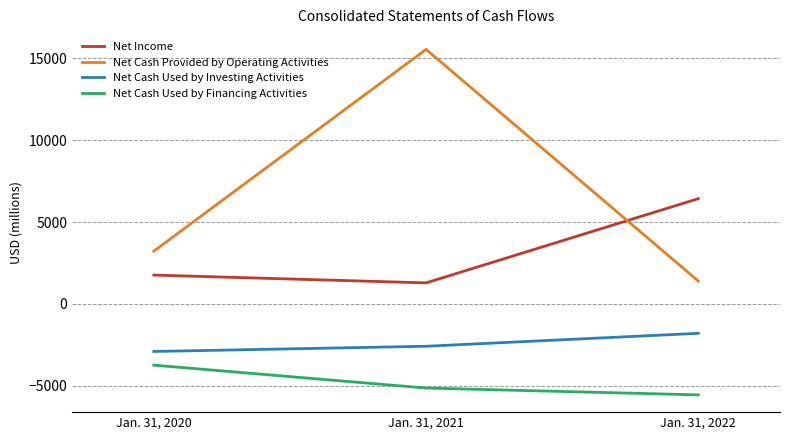

Rank the series by their average value, from lowest to highest.

Net Cash Used by Financing Activities, Net Cash Used by Investing Activities, Net Income, Net Cash Provided by Operating Activities